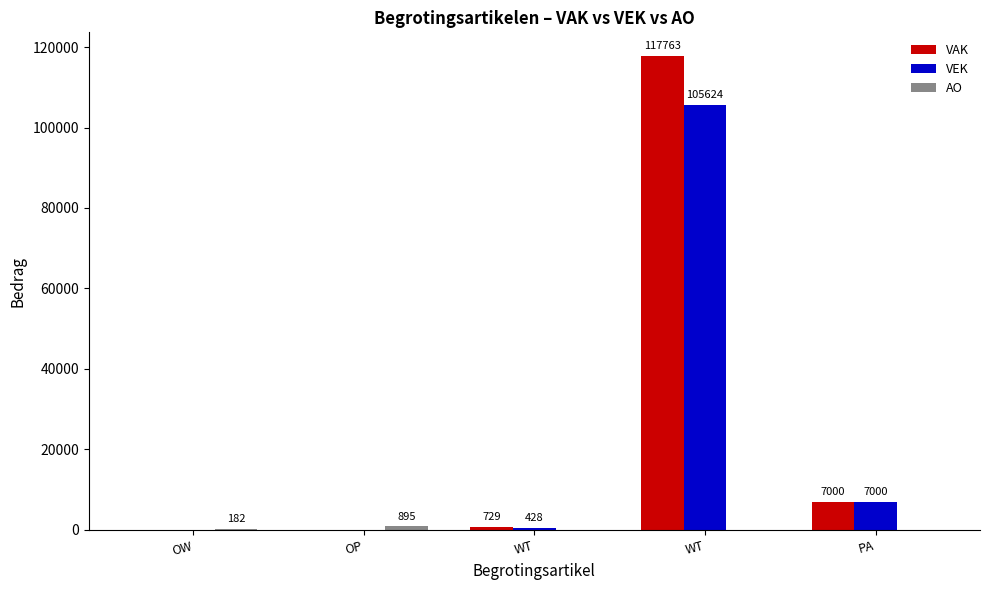

Are the bars horizontal?

No